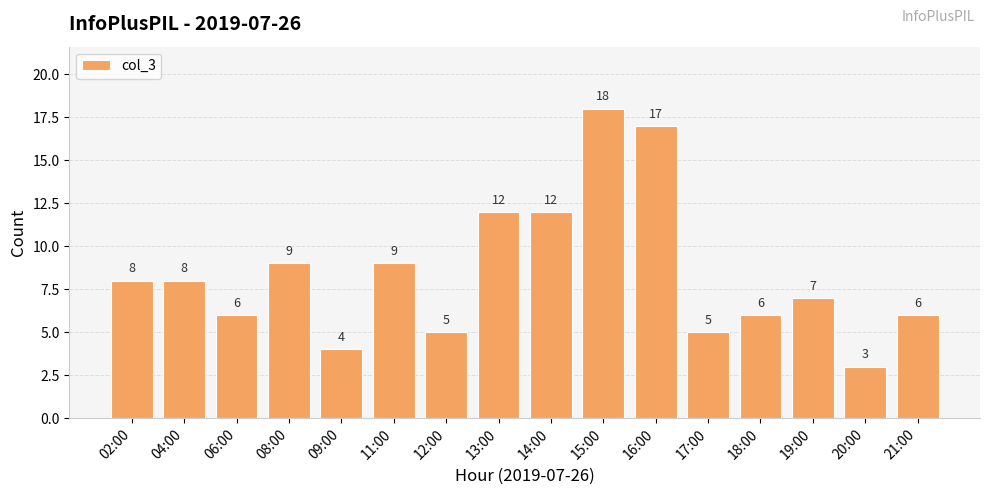

Reading right to left, list all the values displayed in this chart.

6	3	7	6	5	17	18	12	12	5	9	4	9	6	8	8